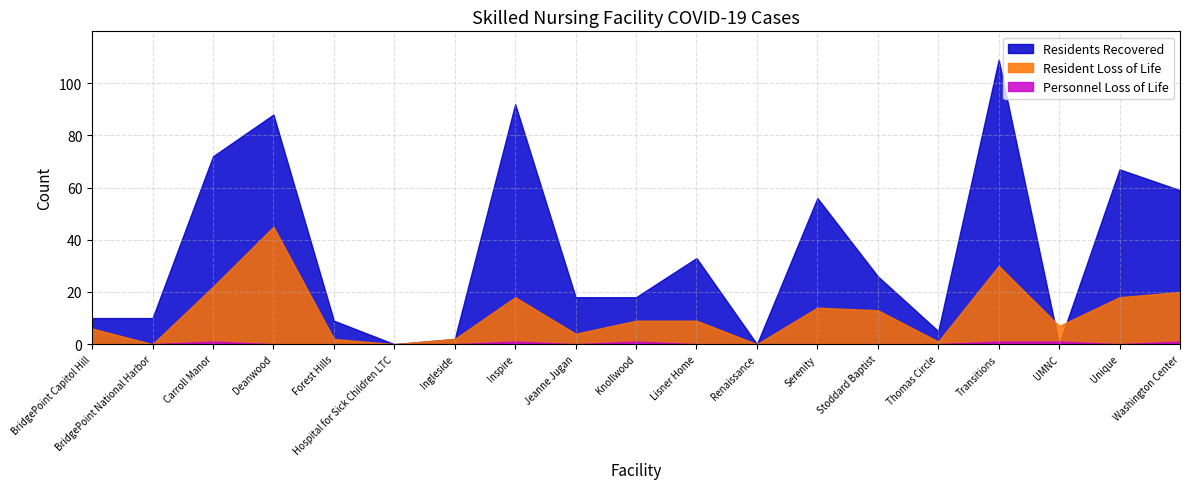

What is the total value across all series at Deanwood?

133